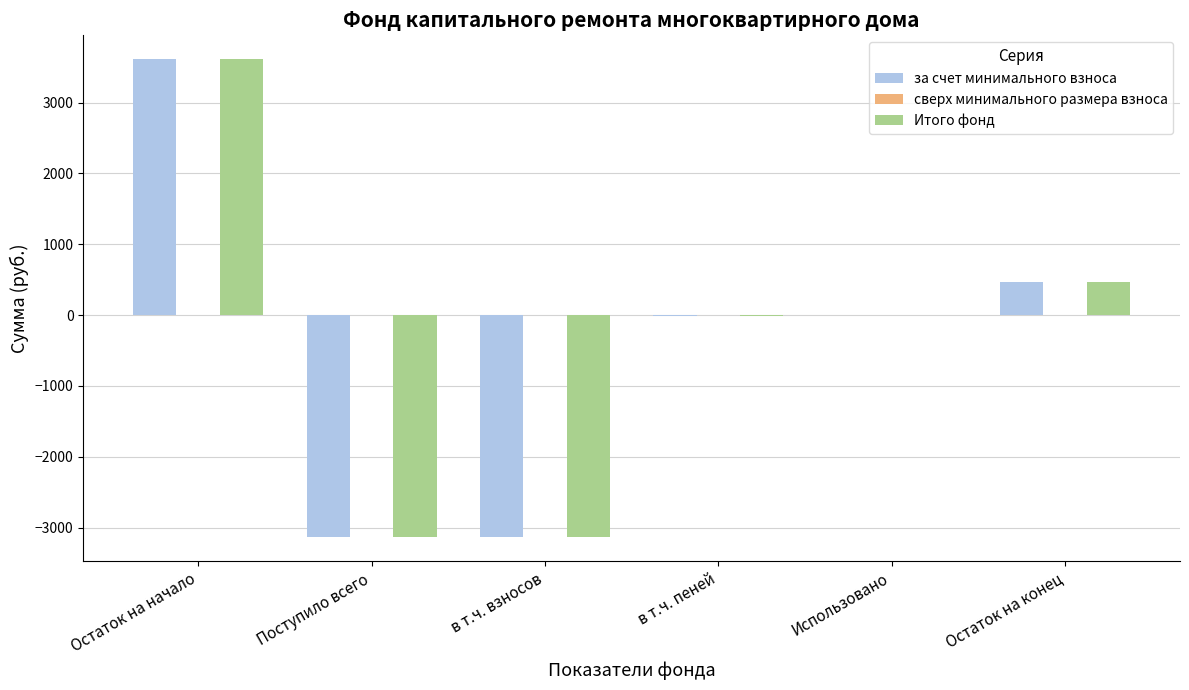

Where is Итого фонд nearest to the value 235?

Использовано